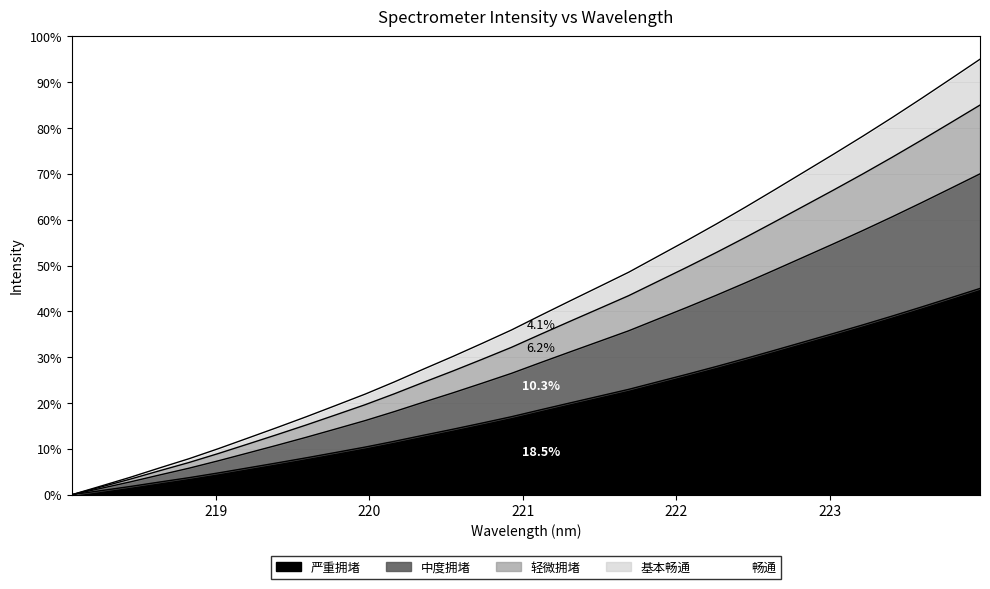

Rank the categories by value from highest to lowest.

223.9802, 223.7895, 223.5987, 223.408, 223.2172, 223.0264, 222.8355, 222.6447, 222.4538, 222.263, 222.0721, 221.8812, 221.6902, 221.4993, 221.3083, 221.1174, 220.9264, 220.7354, 220.5444, 220.3533, 220.1623, 219.9712, 219.7801, 219.589, 219.3979, 219.2067, 219.0156, 218.8244, 218.6332, 218.442, 218.2508, 218.0596